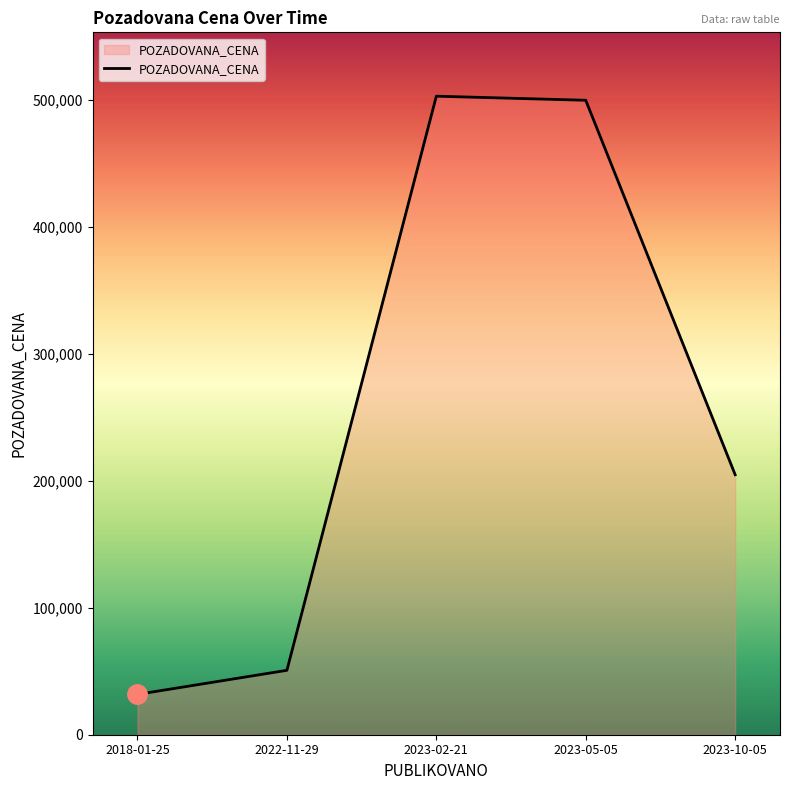

Between 2018-01-25 and 2023-05-05, which is larger?

2023-05-05